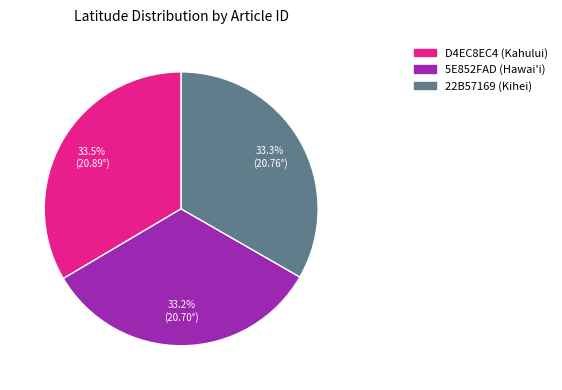

Is there any slice that represents more than half of the pie?

No